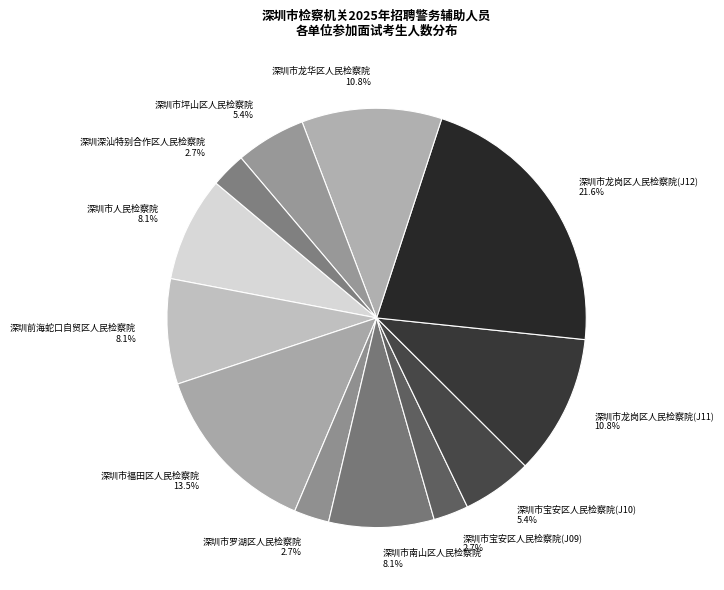

Which slice is the largest?

深圳市龙岗区人民检察院(J12)